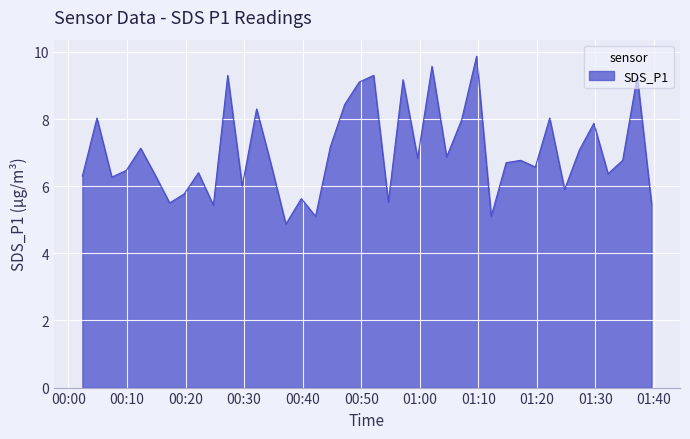

What is the difference between the maximum and minimum values?

5.0